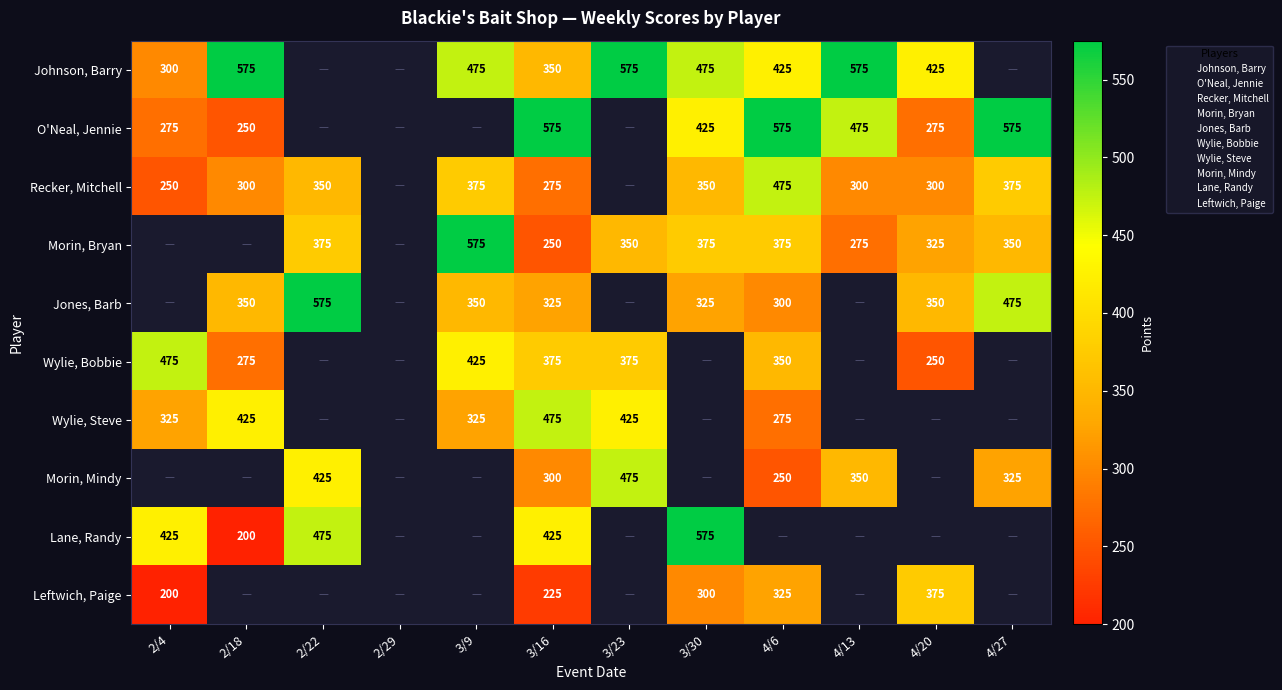

Between 2/22 and 4/27, which series saw the biggest shift?

Jones, Barb